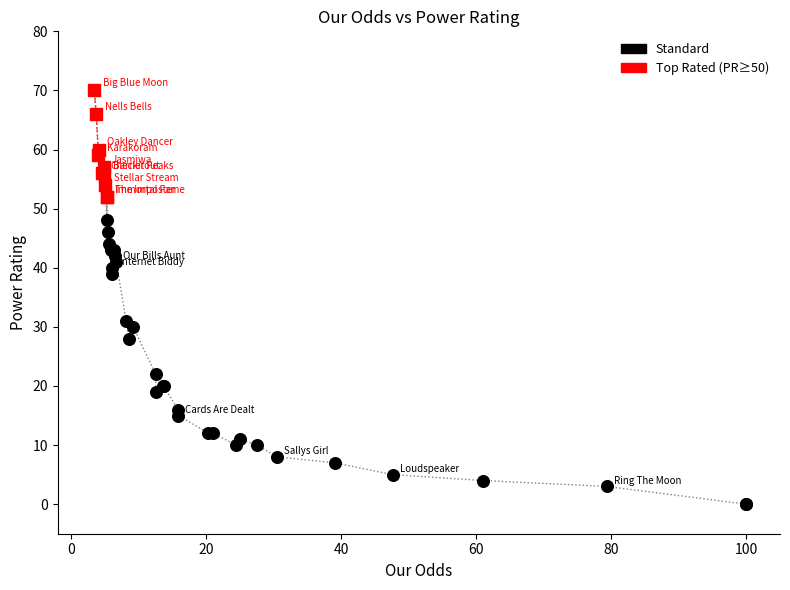

Which series contains the lowest Y value?

Standard